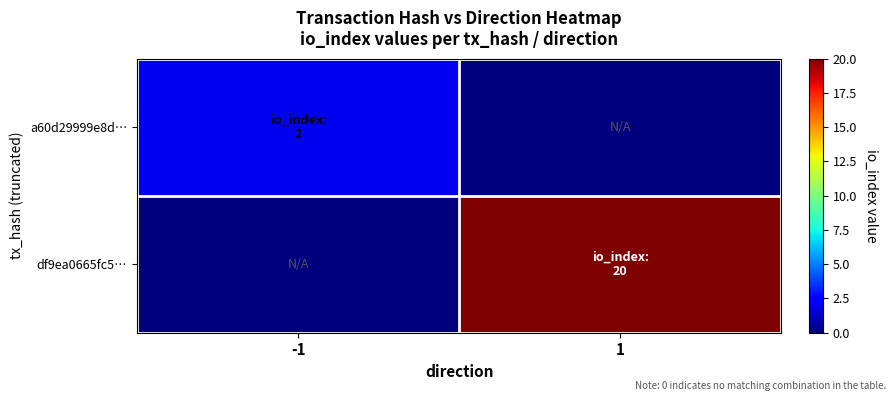

What is the greatest value displayed?

20